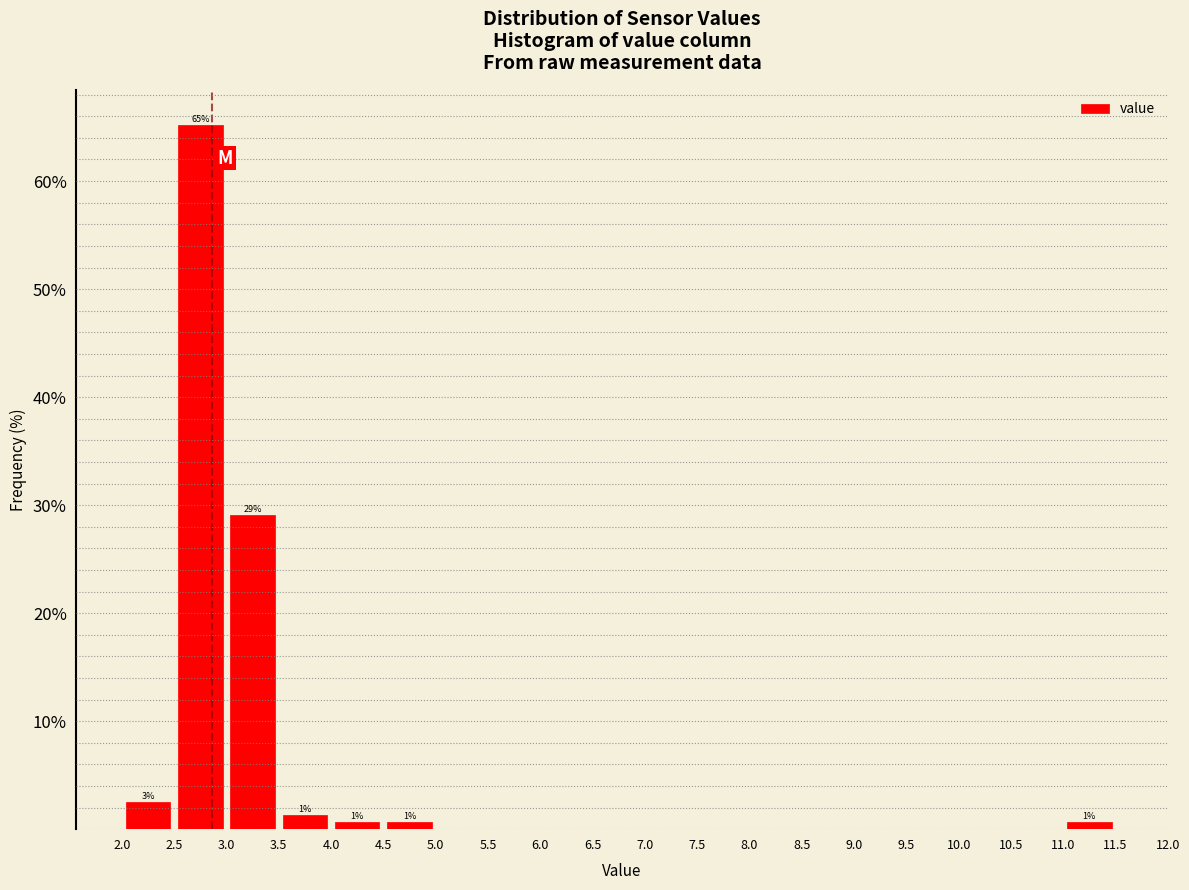

Which range on the x-axis has the tallest bar?

2.5 to 3.0